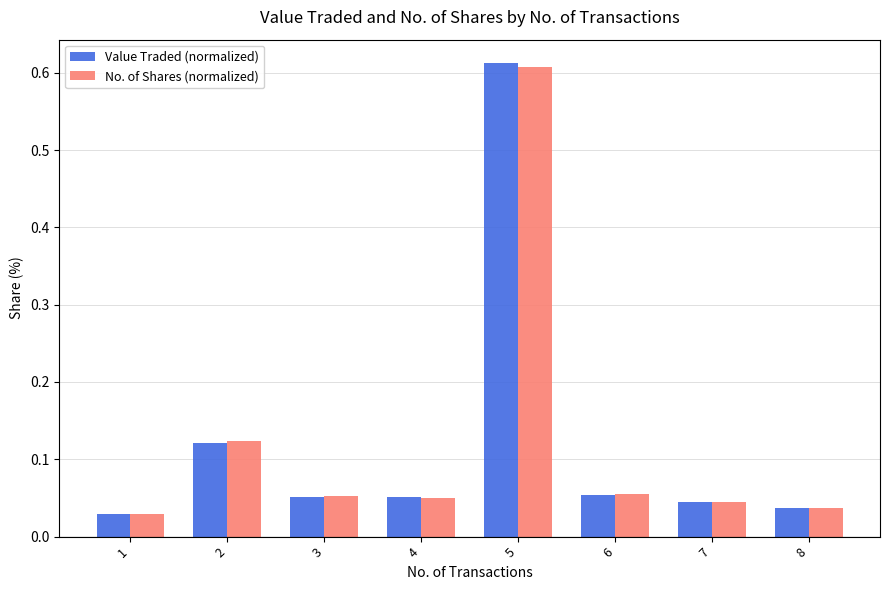

How many categories are shown in the chart?

8